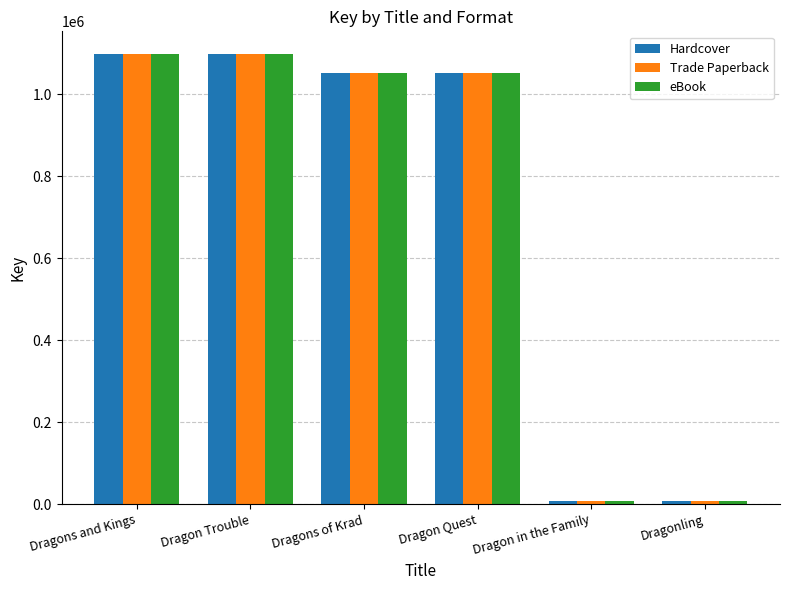

Are the bars grouped side by side (vs. stacked)?

Yes